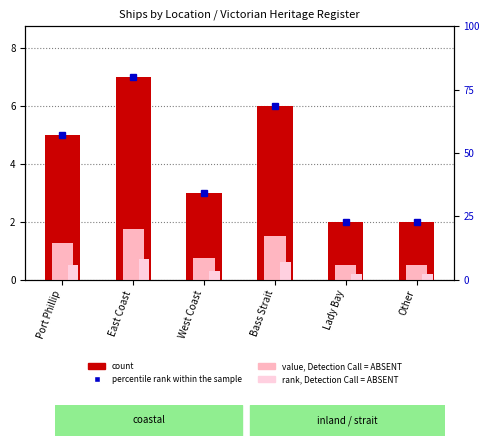

What is the difference between the second highest and second lowest values in the count series?

4.0